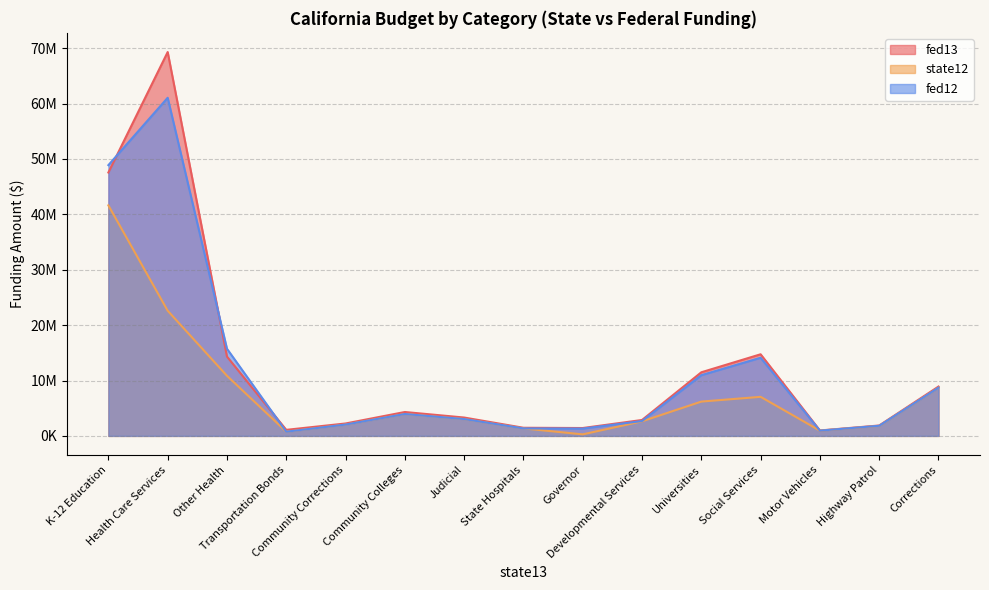

What is the value of the fed13 point at the 2nd from the left?

69310640